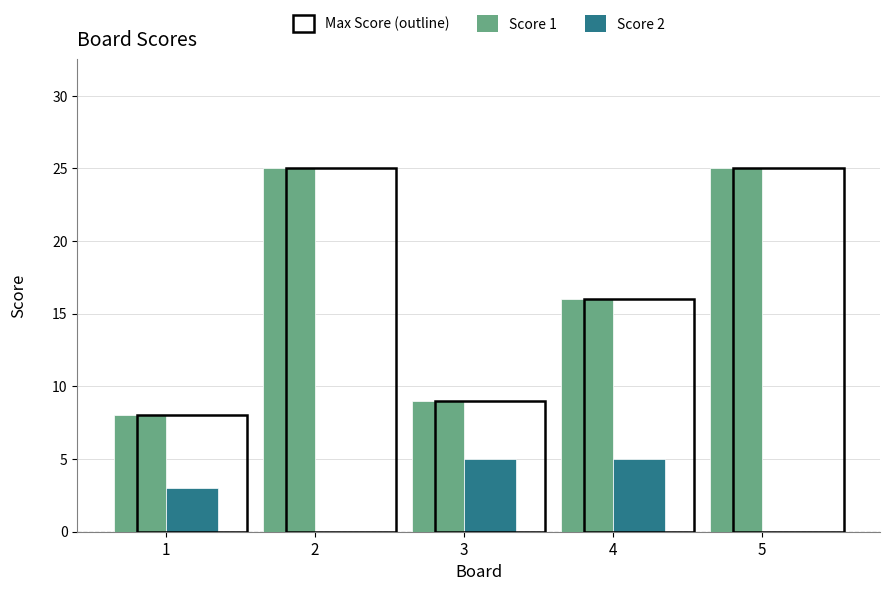

Between 1 and 4, which series saw the biggest shift?

Score 1